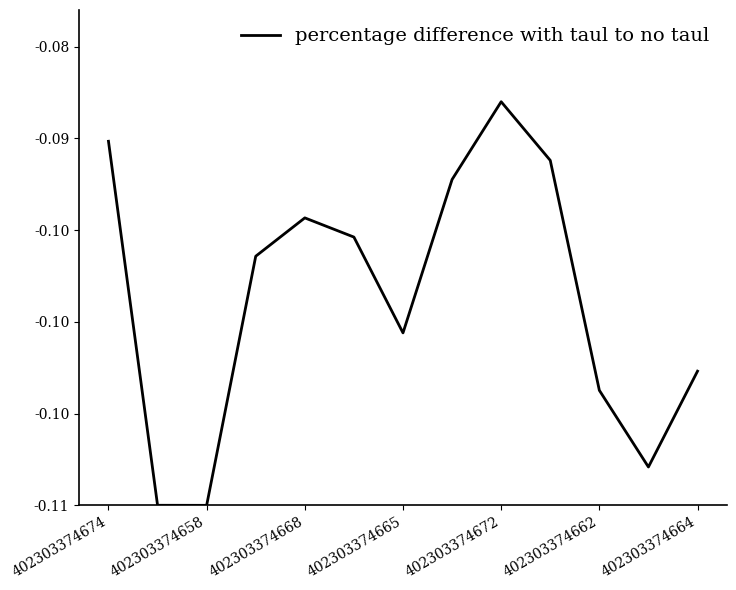

Does the chart have visible grid lines?

No